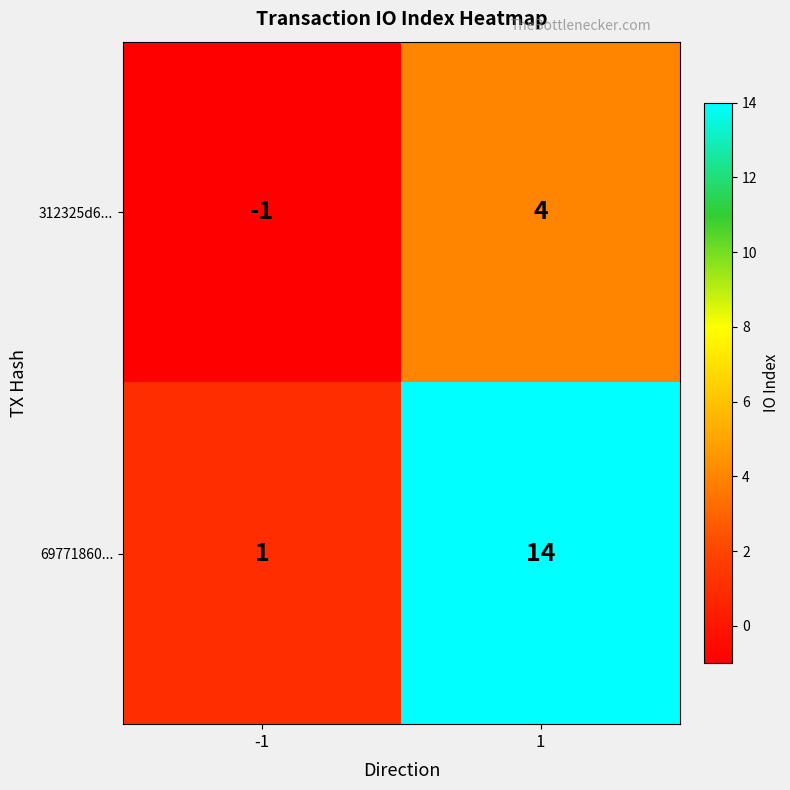

What is the average value of the 69771860... series?

8